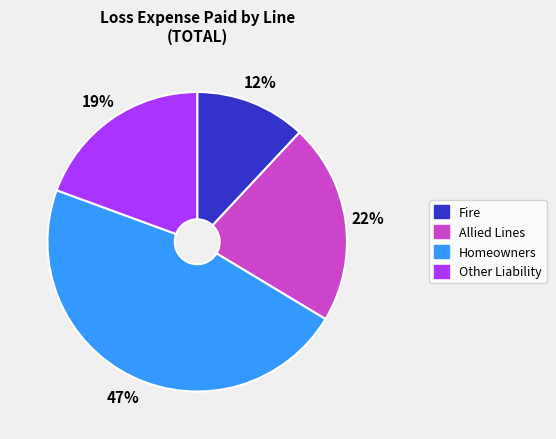

Do Homeowners and Other Liability together represent more than half of the pie?

Yes